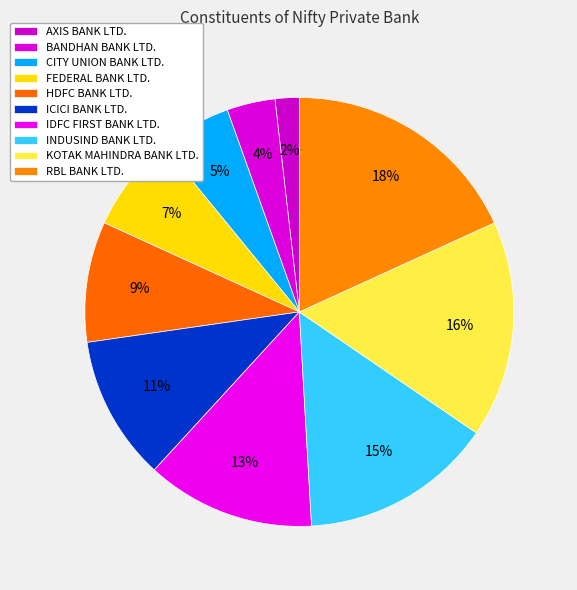

How many segments does this pie chart have?

10